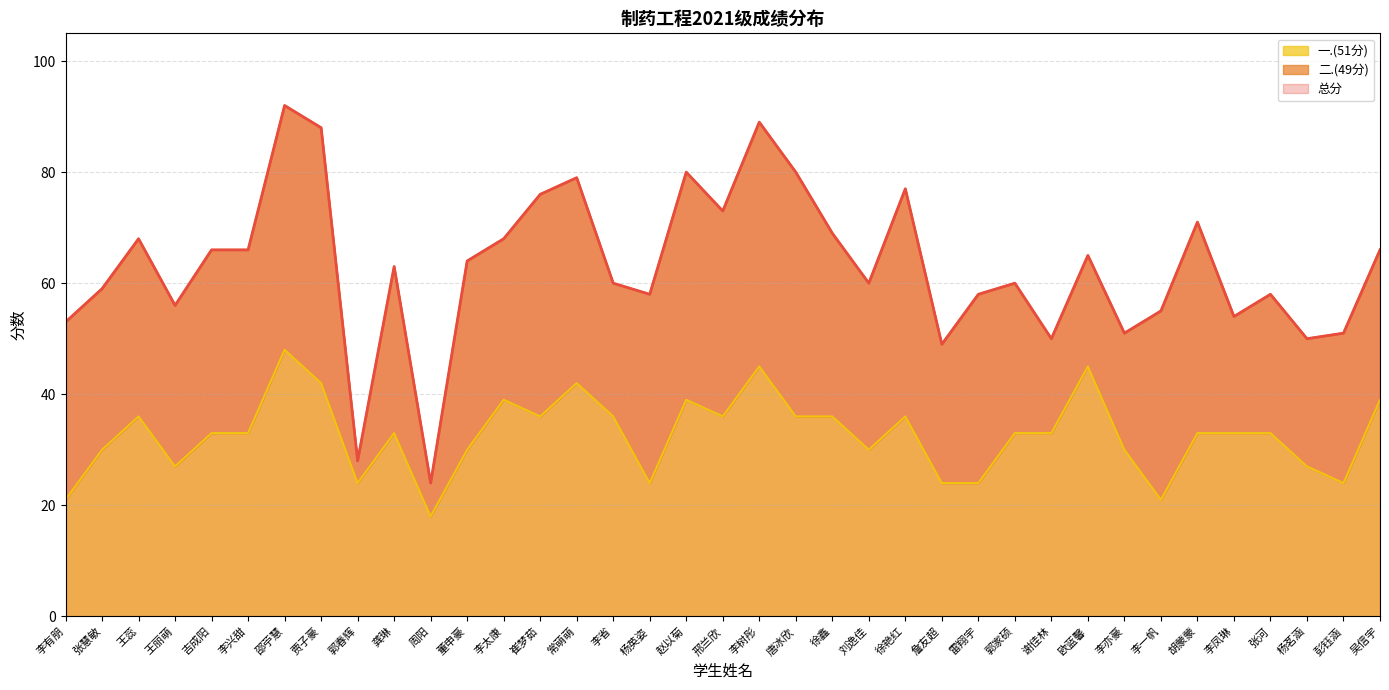

The value of 总分 at 胡蒙蒙 is 96. True or false?

False